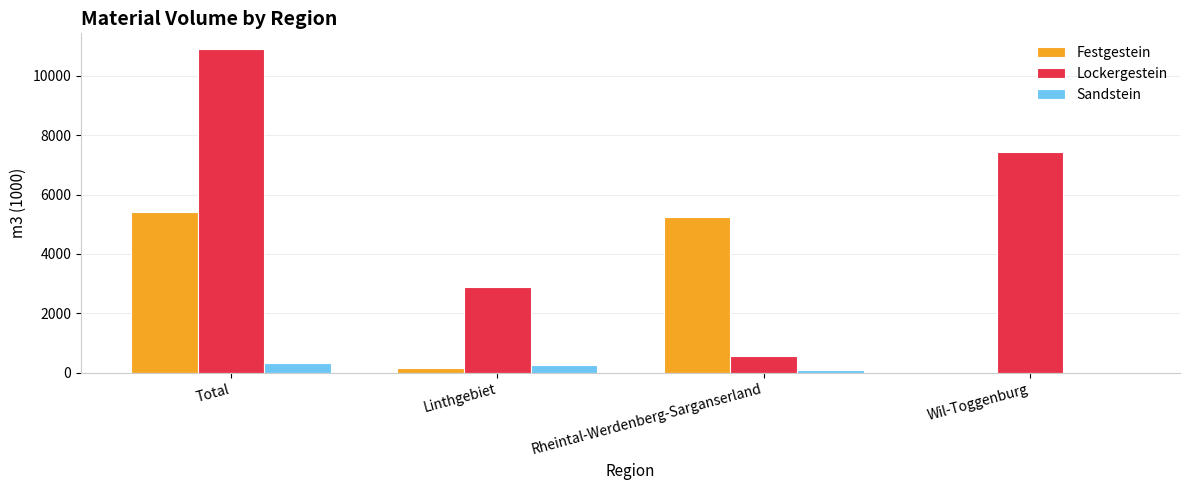

How many distinct data groups are displayed?

3